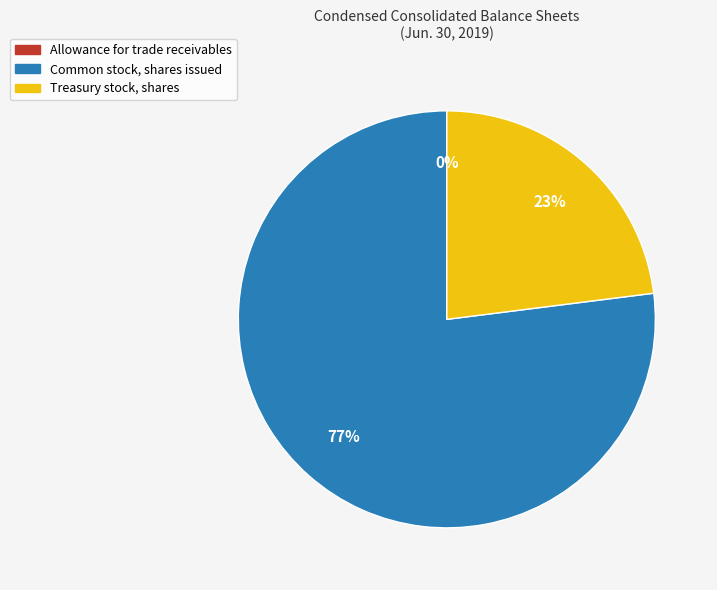

Which has a higher value, Common stock, shares issued or Treasury stock, shares?

Common stock, shares issued